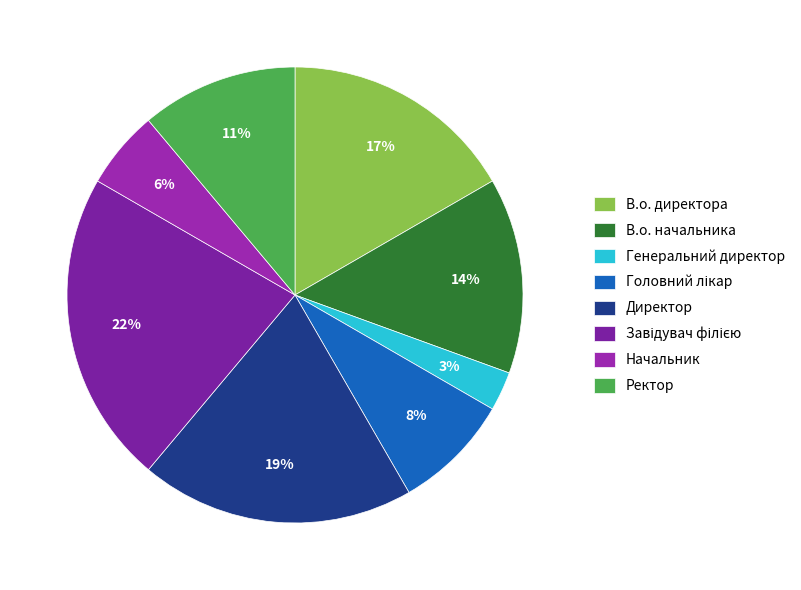

Count the number of slices in the pie.

8